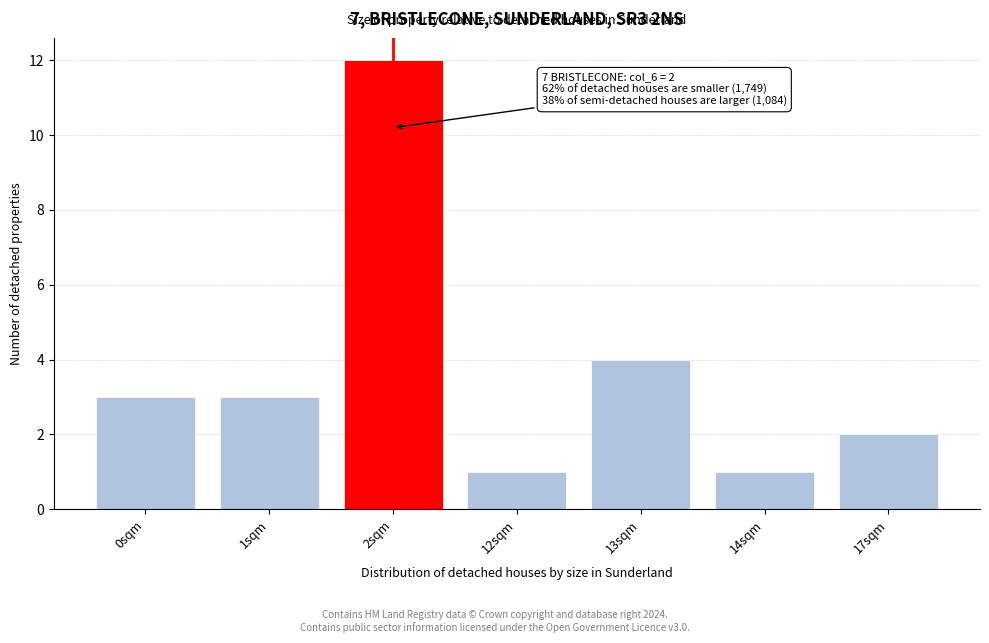

Reading left to right, what are all the values shown in this chart?

3	3	12	1	4	1	2